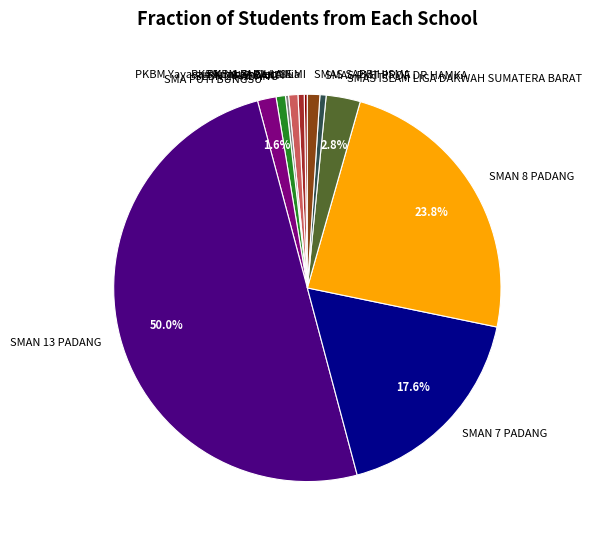

Does SMAS PMT PROF DR HAMKA account for over 50% of the chart?

No